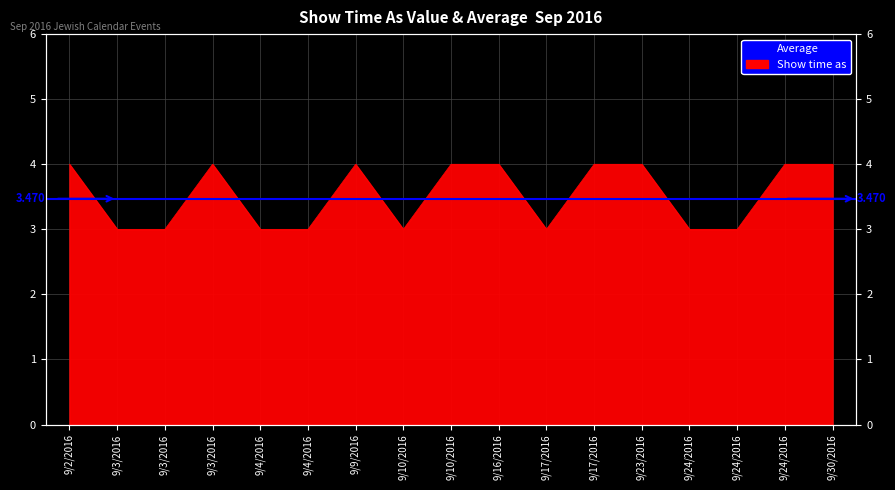

How many lines are shown in the chart?

1